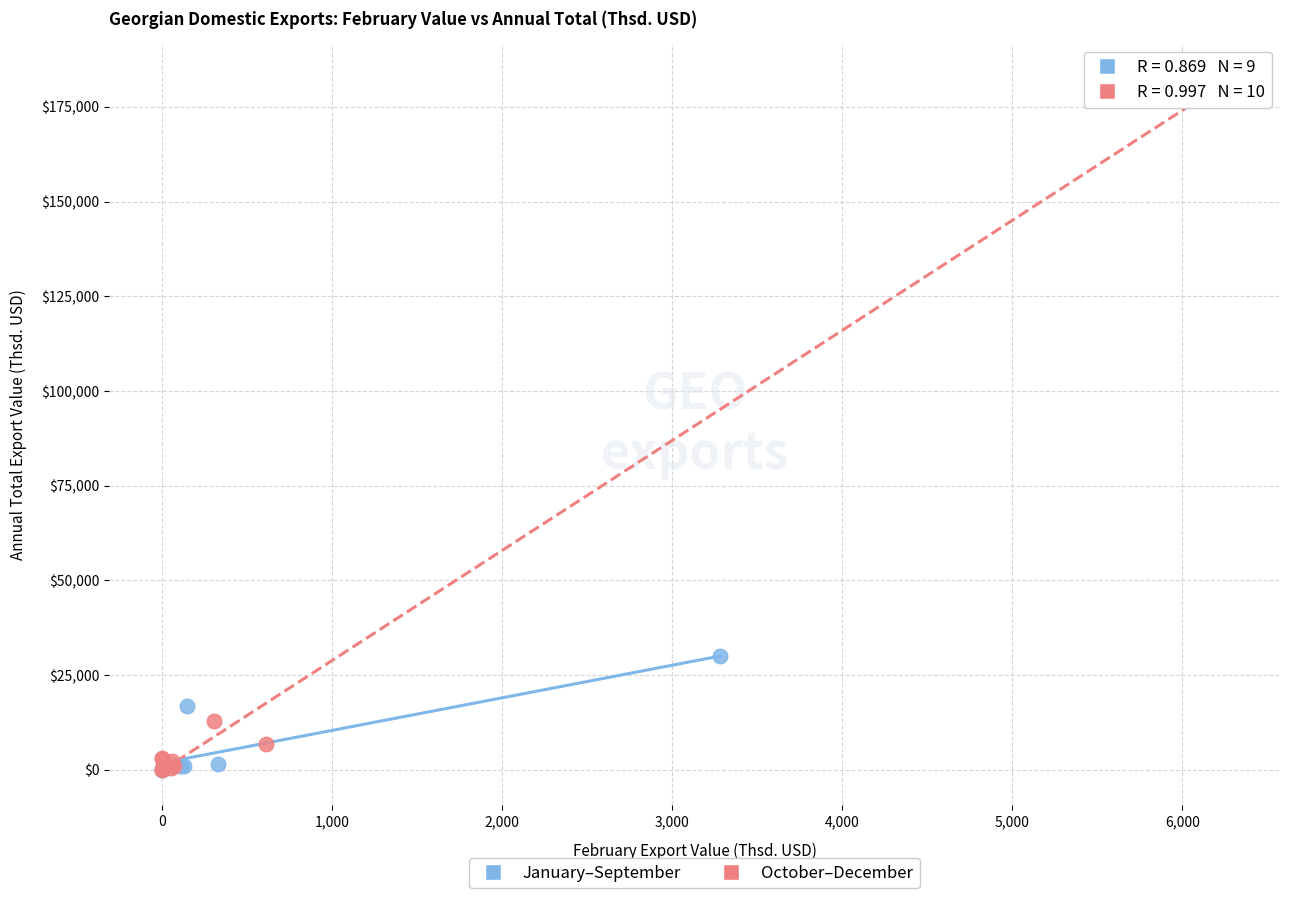

Which series has the widest spread of Y values?

October–December